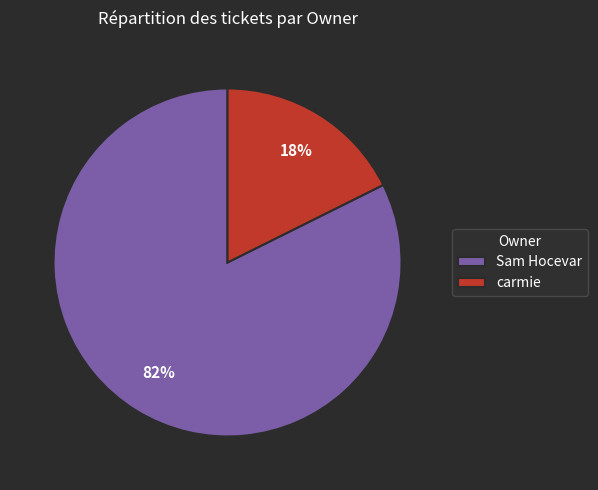

To the nearest percent, what is the combined percentage of carmie and Sam Hocevar?

100%